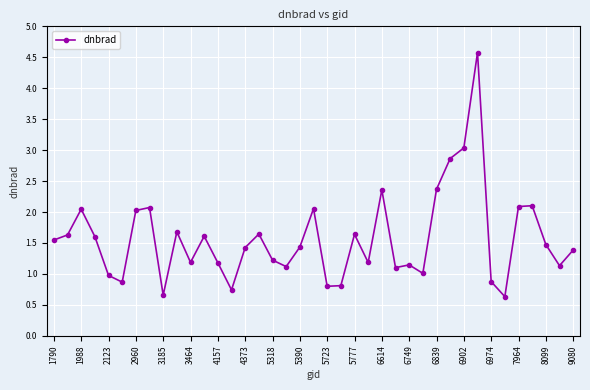

What is the sum of all values?

61.3